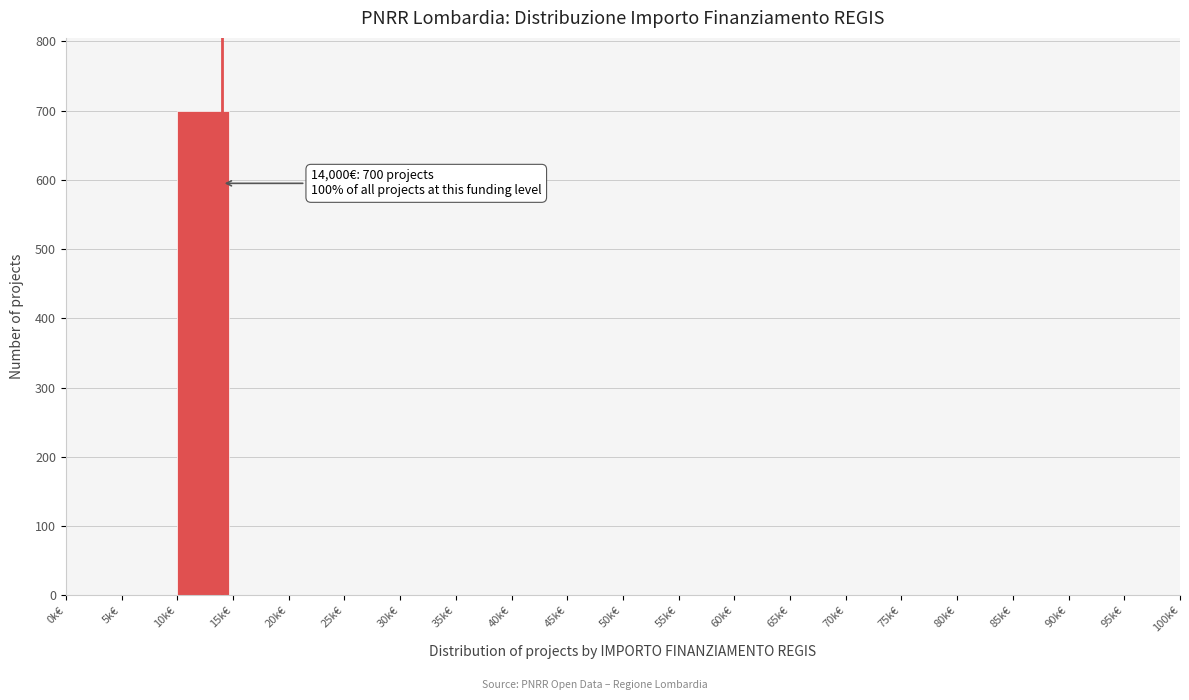

Reading left to right, extract all data points from this chart.

0k€=0	5k€=0	10k€=700	15k€=0	20k€=0	25k€=0	30k€=0	35k€=0	40k€=0	45k€=0	50k€=0	55k€=0	60k€=0	65k€=0	70k€=0	75k€=0	80k€=0	85k€=0	90k€=0	95k€=0